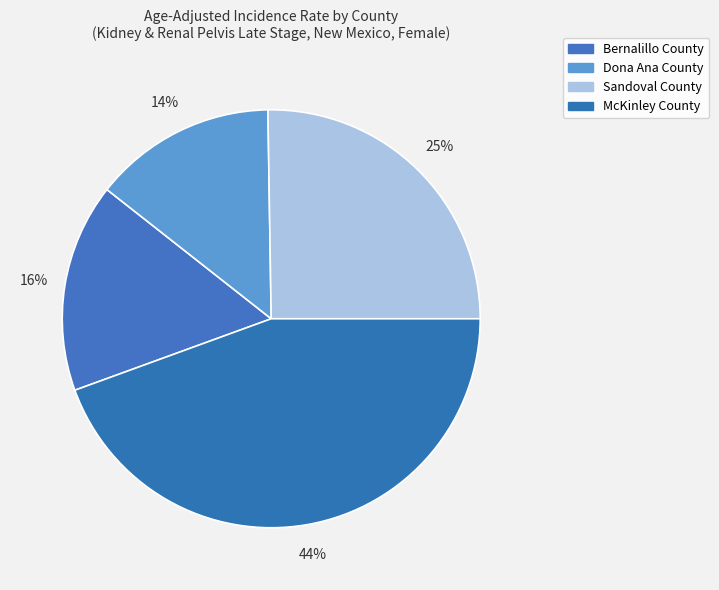

What is the largest slice in the pie chart?

McKinley County